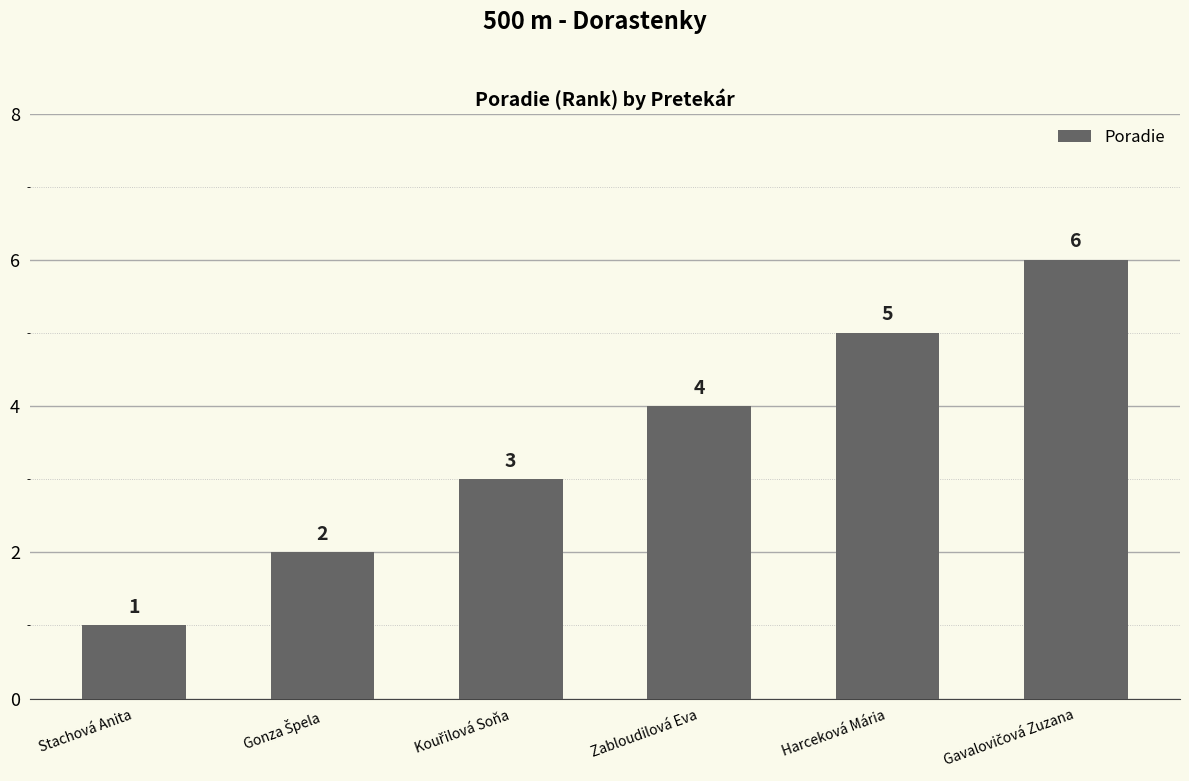

What position from the right is Zabloudilová Eva?

3